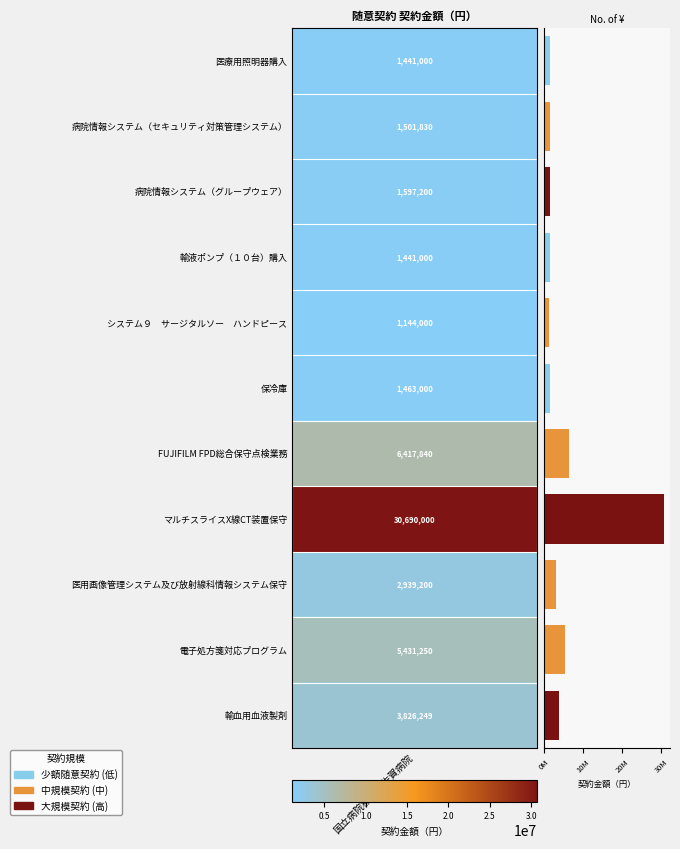

Are the bars horizontal?

Yes